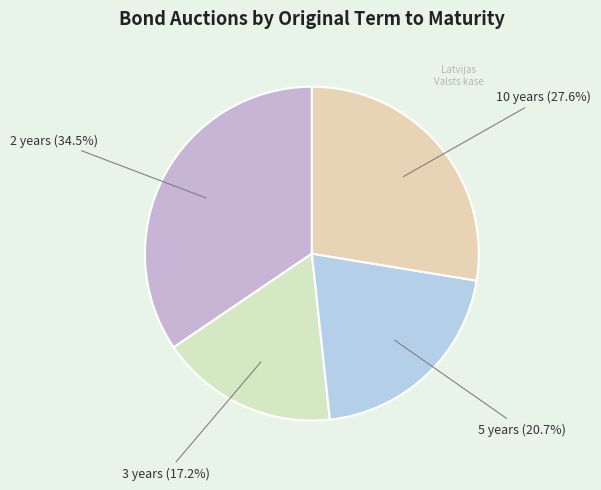

Which category has the biggest portion of the pie?

2 years